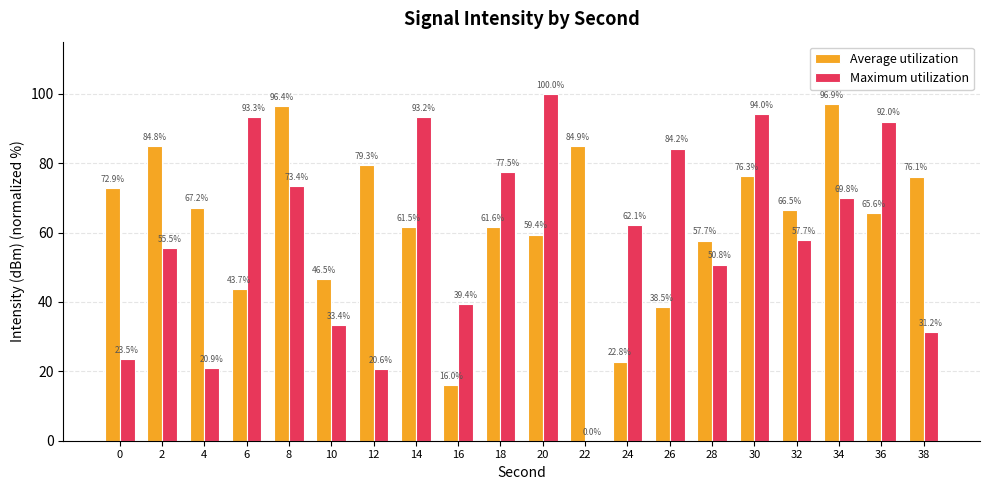

How many groups of bars are there?

20